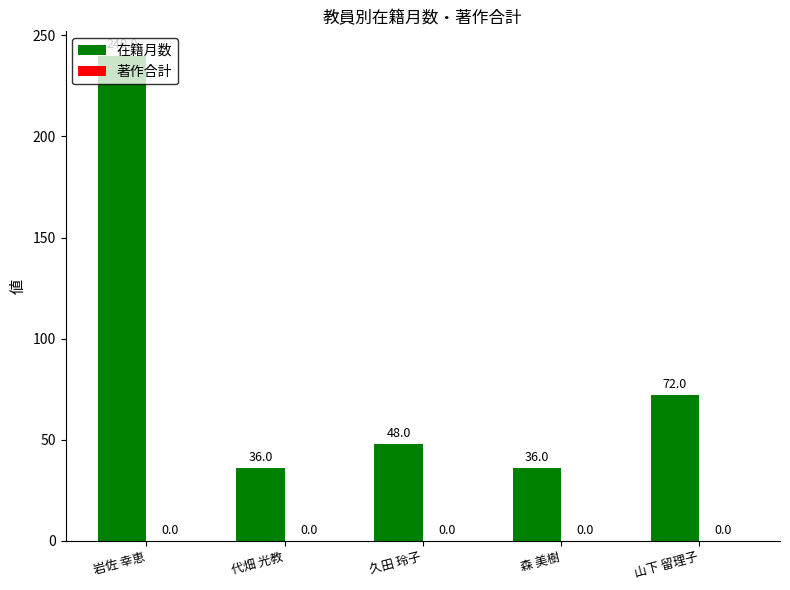

The chart shows a value of 240 at 岩佐 幸恵. True or false?

True